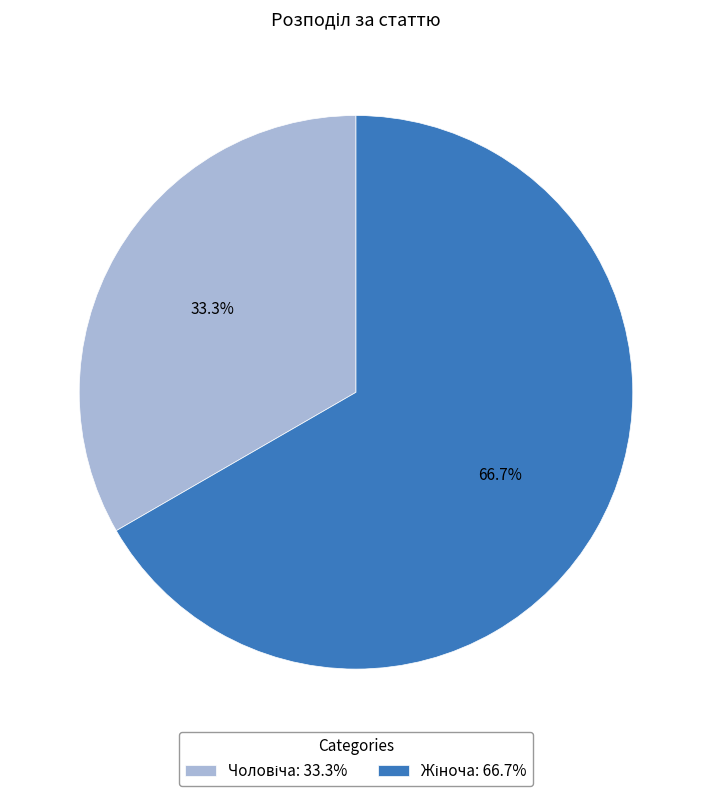

Which category has the smallest portion of the pie?

Чоловіча